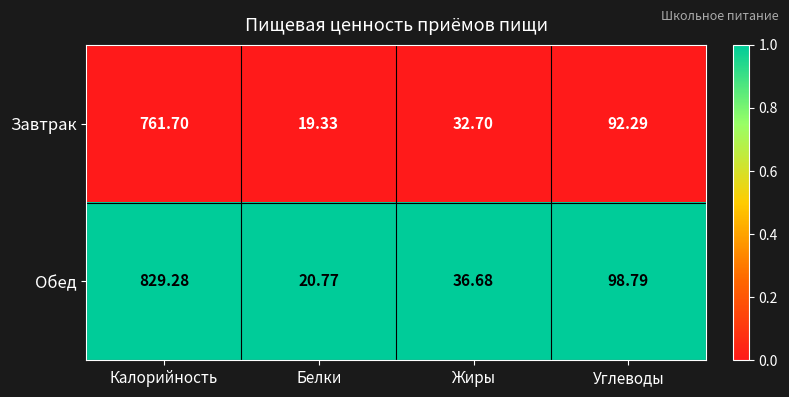

Which category has the highest value across all series?

Калорийность